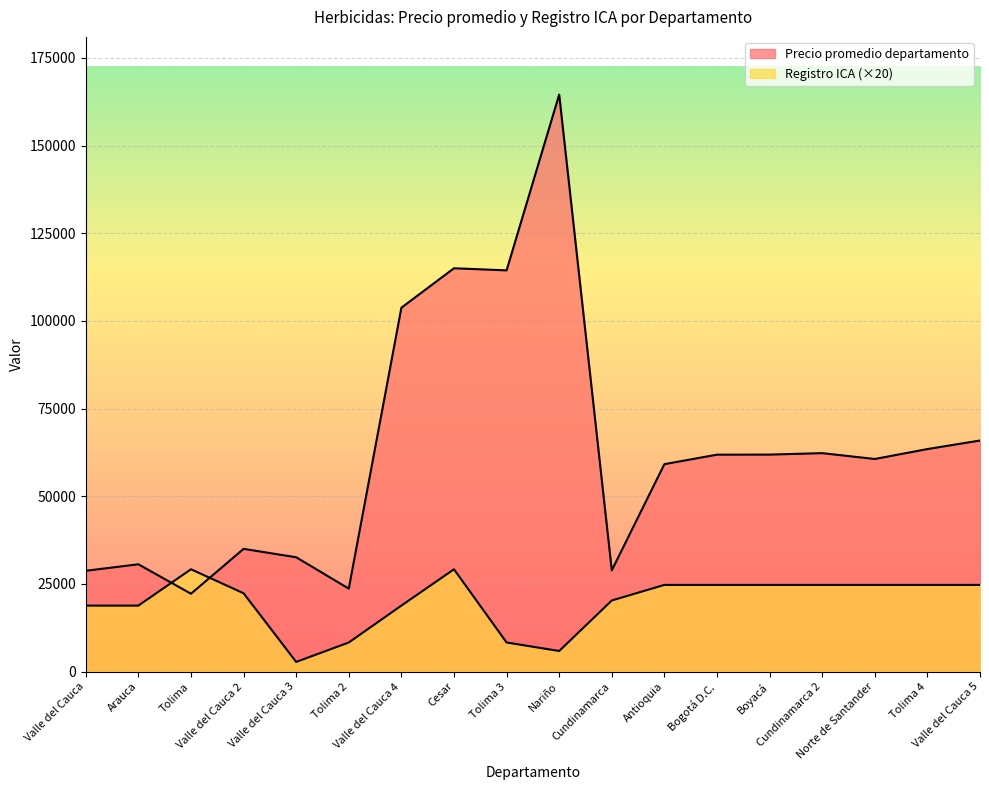

What is the sum of all Precio promedio departamento values?

1134475.0